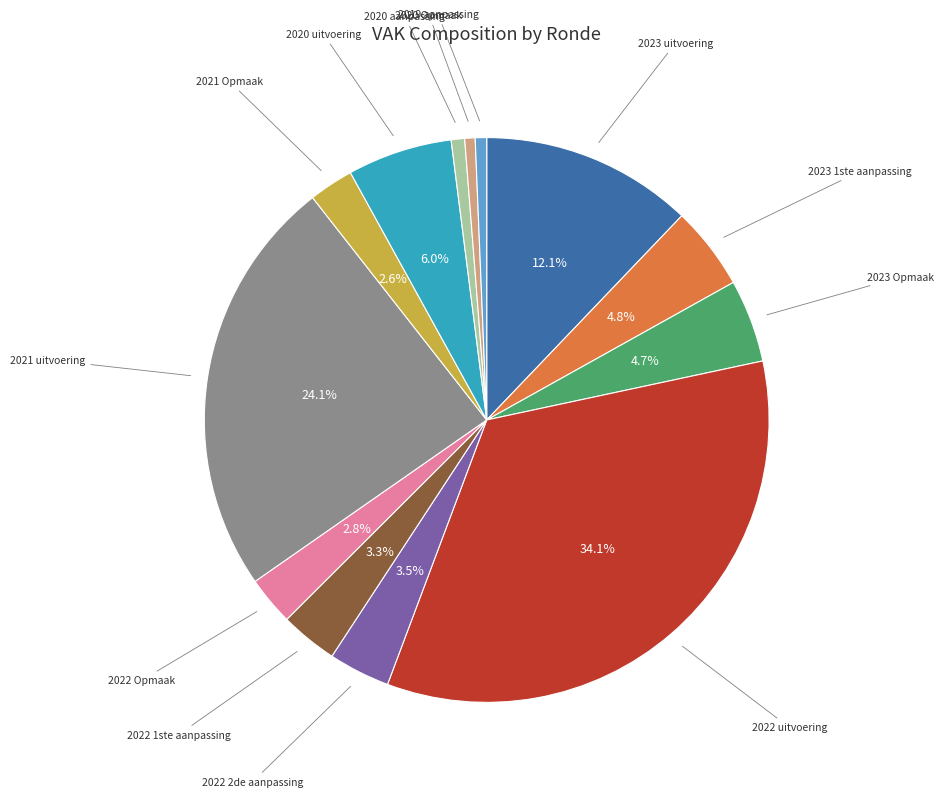

Does any single category account for the majority?

No